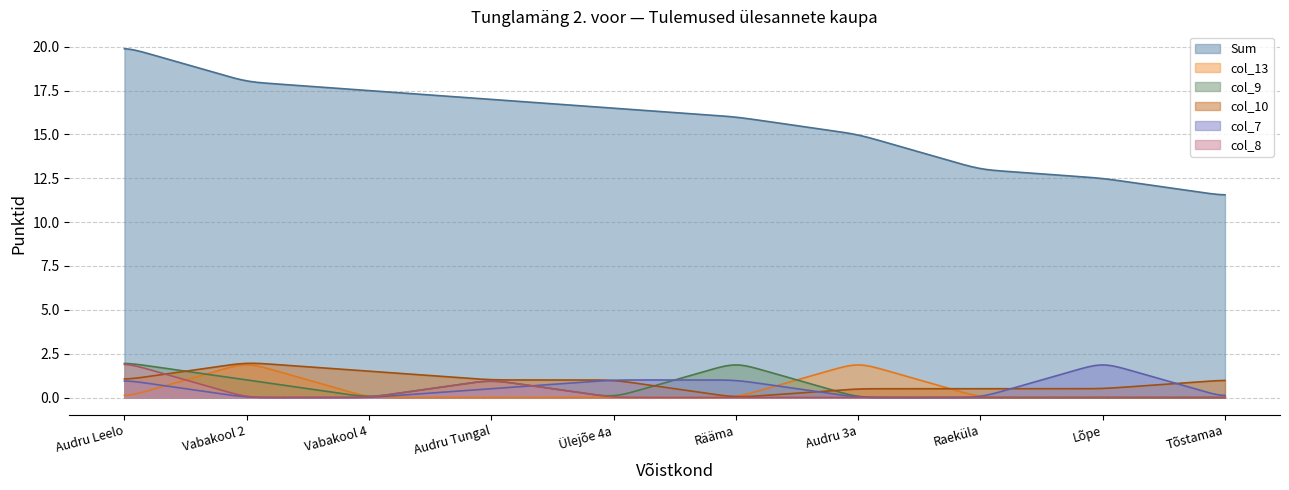

Between Vabakool 2 and Audru 3a, which series saw the biggest shift?

Sum